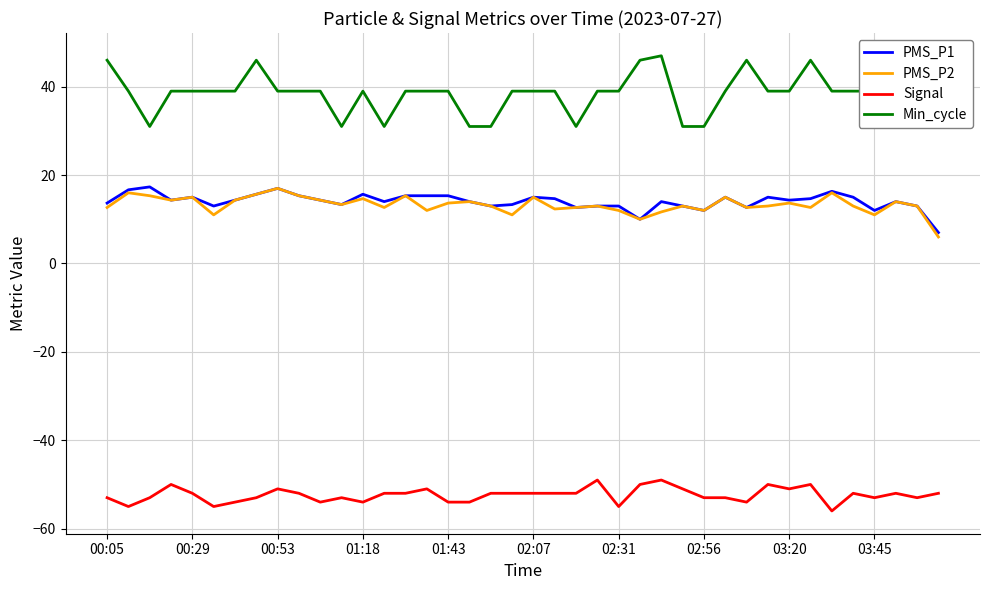

What is the greatest value displayed?

47.0